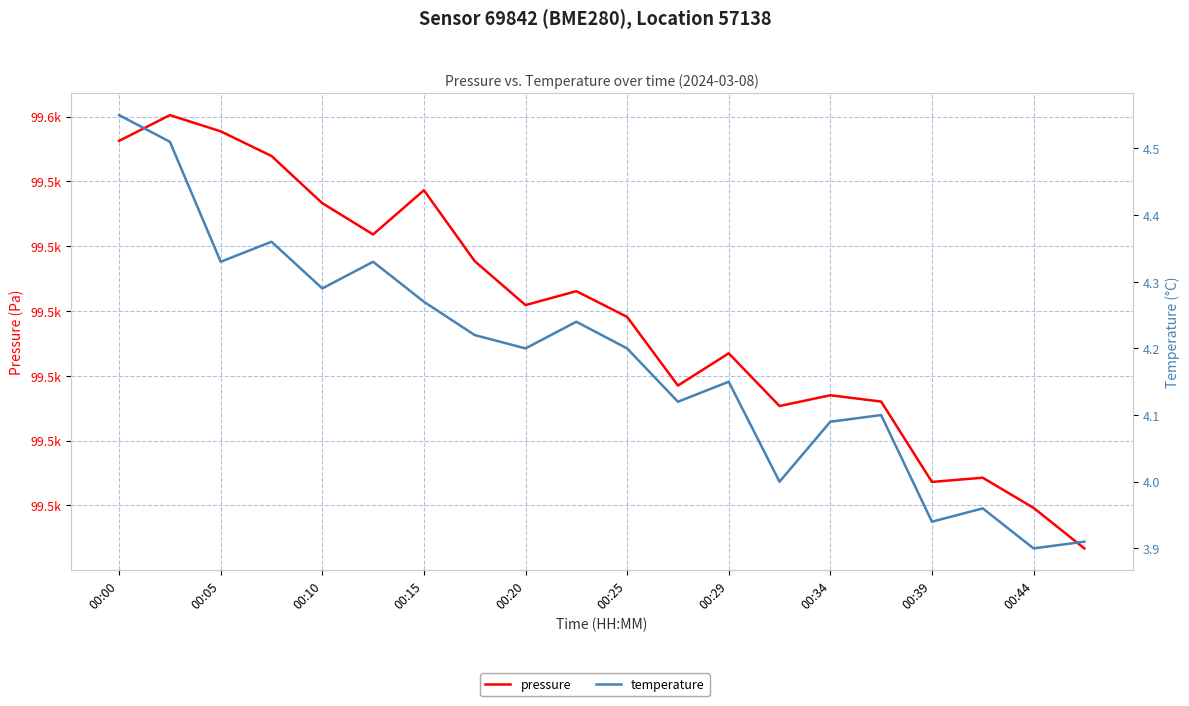

Rank the series at 00:20 from highest to lowest value.

pressure, temperature